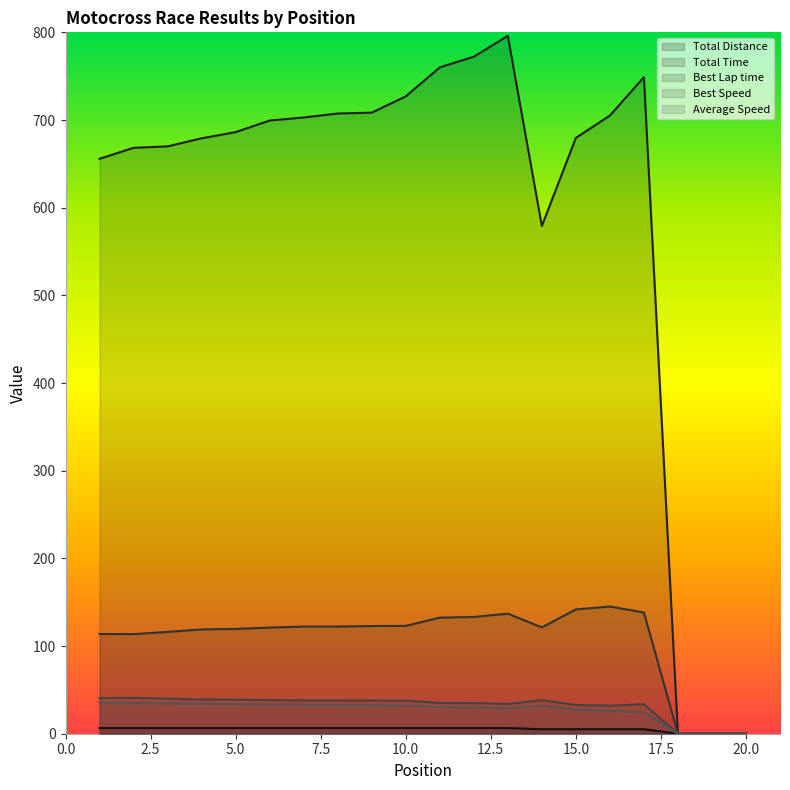

True or false: Total Time and Total Distance cross at least once.

False